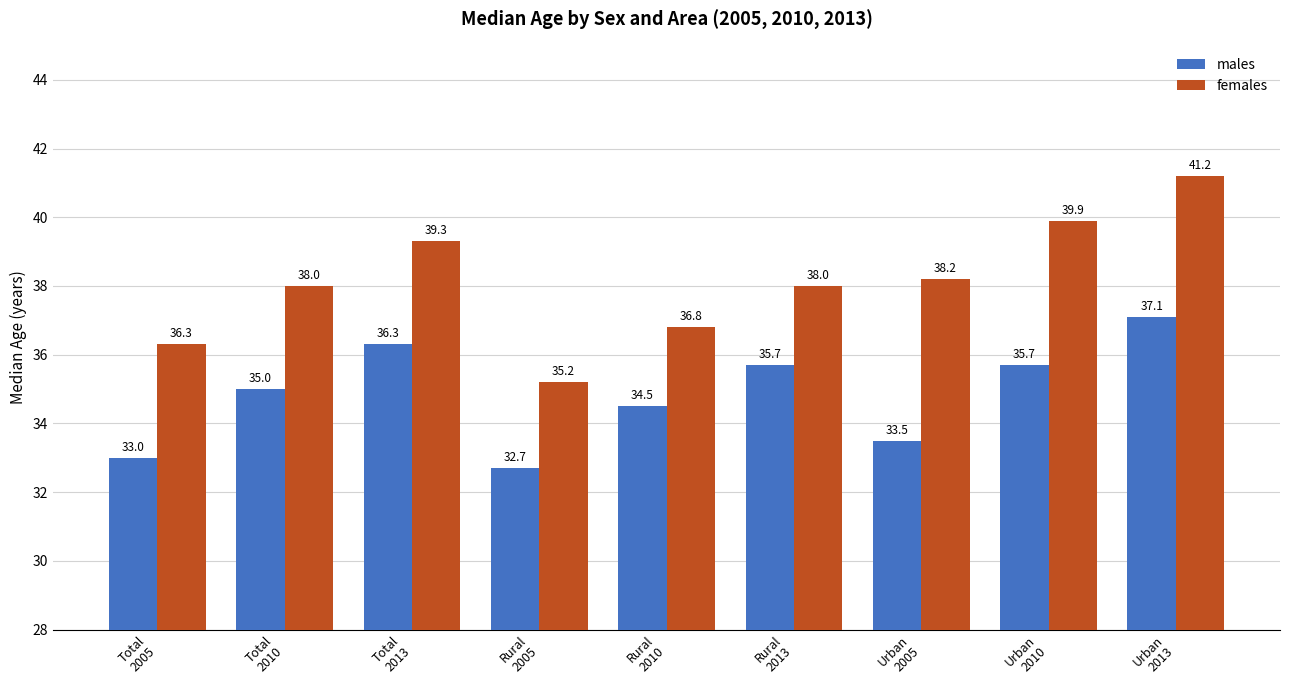

What position from the left is Rural
2013?

6